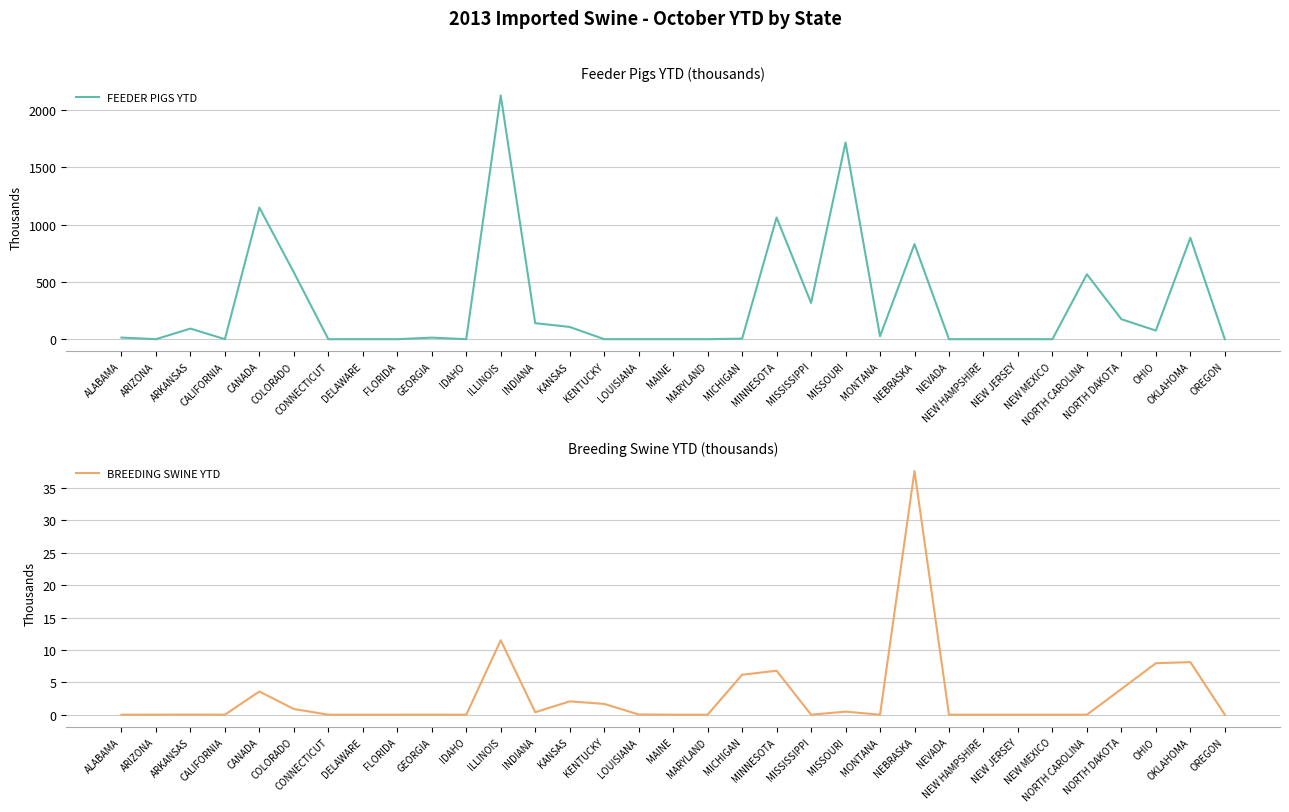

Which series changed the most between FLORIDA and IDAHO?

FEEDER PIGS YTD